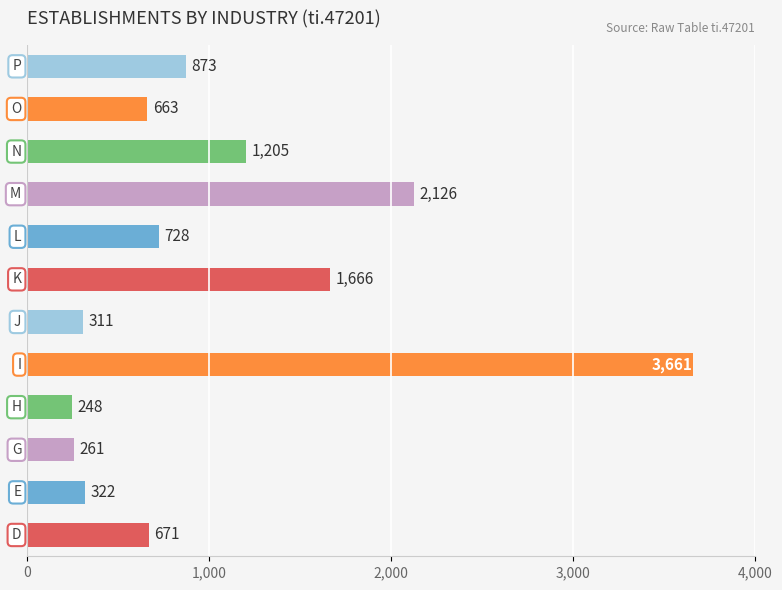

Reading bottom to top, extract all data points from this chart.

671	322	261	248	3661	311	1666	728	2126	1205	663	873